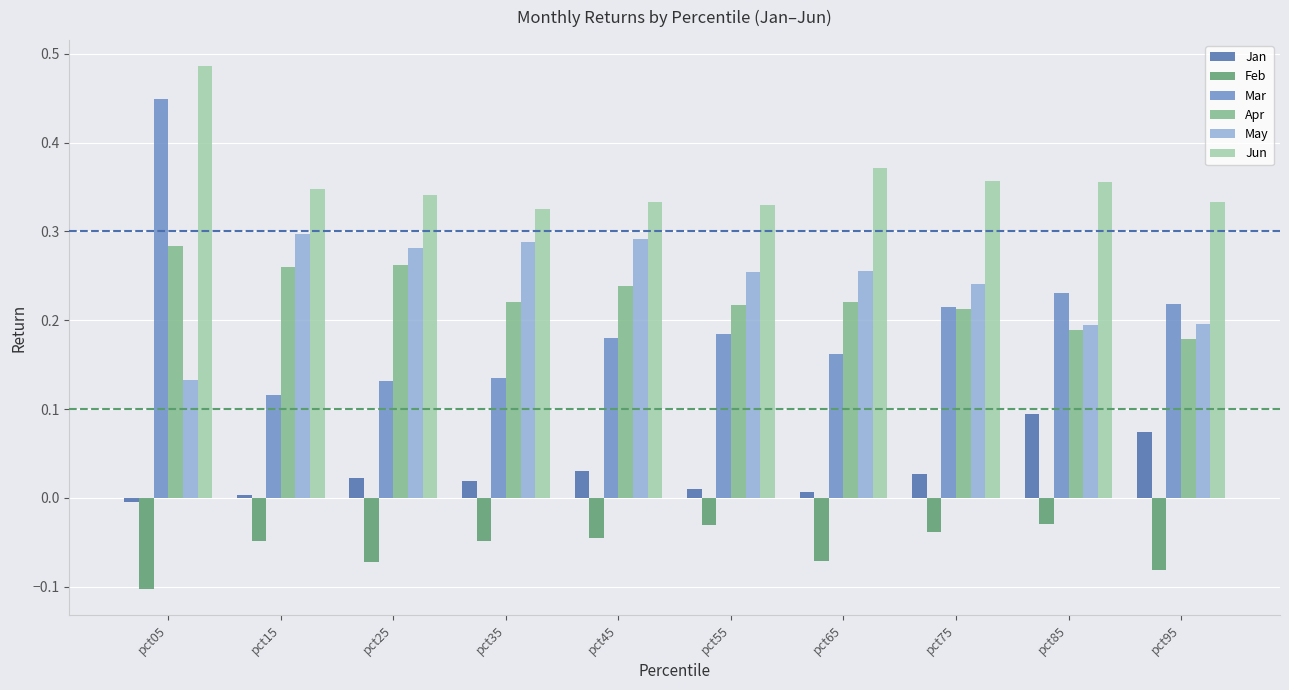

Rank the series by their maximum value, from lowest to highest.

Feb, Jan, Apr, May, Mar, Jun